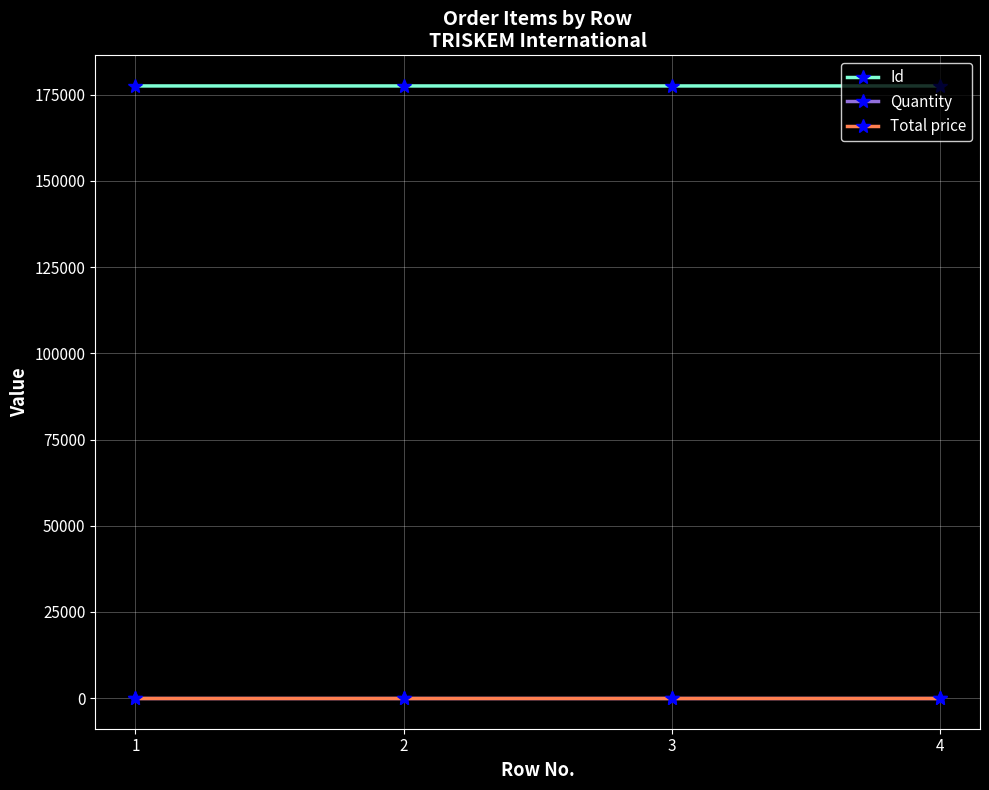

What is the greatest value displayed?

177544